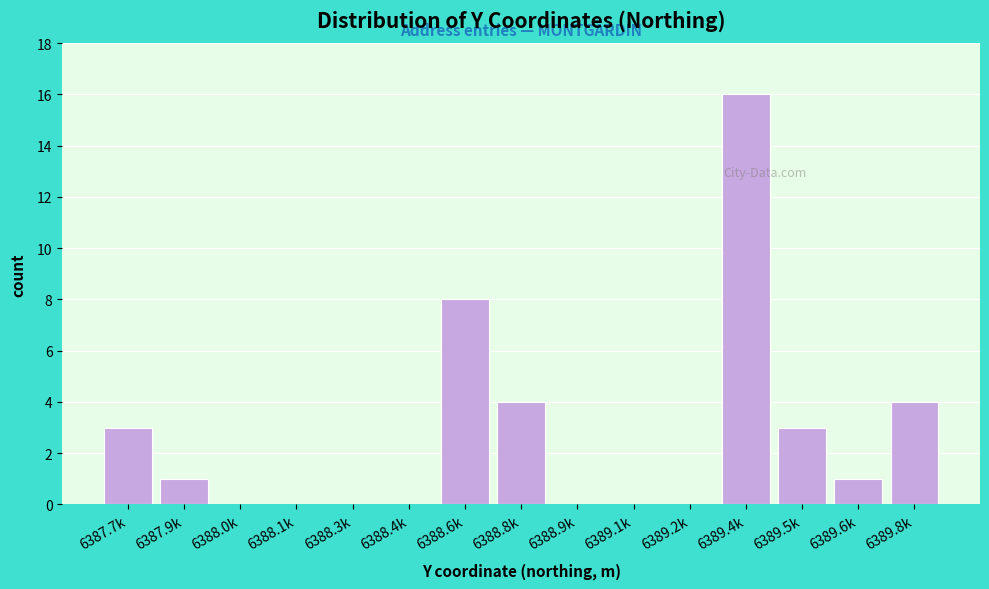

Reading left to right, extract all data points from this chart.

6387.7k=3	6387.9k=1	6388.0k=0	6388.1k=0	6388.3k=0	6388.4k=0	6388.6k=8	6388.8k=4	6388.9k=0	6389.1k=0	6389.2k=0	6389.4k=16	6389.5k=3	6389.6k=1	6389.8k=4